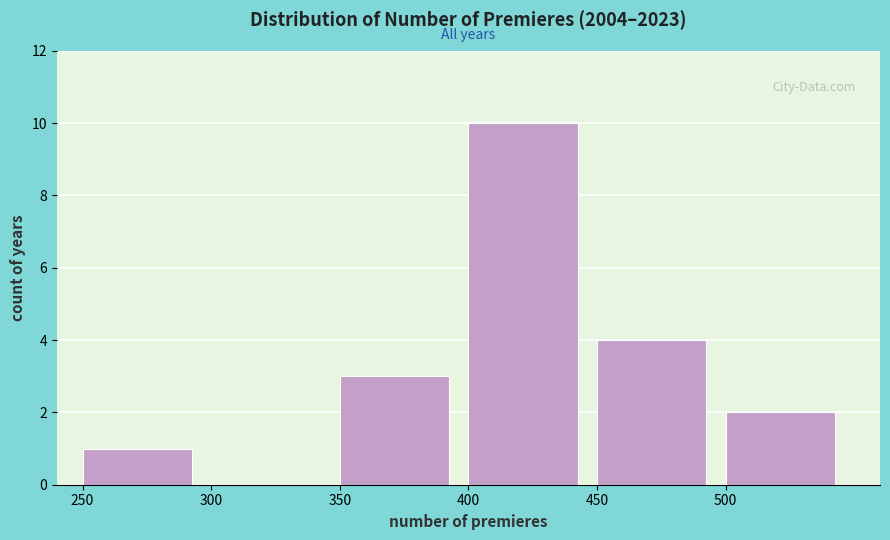

Reading left to right, list every bar in this chart as the range it spans on the x-axis followed by its height. The values are not printed on the chart, so give them approximately, as read against the axis.

250 to 300: 1
300 to 350: 0
350 to 400: 3
400 to 450: 10
450 to 500: 4
500 to 550: 2